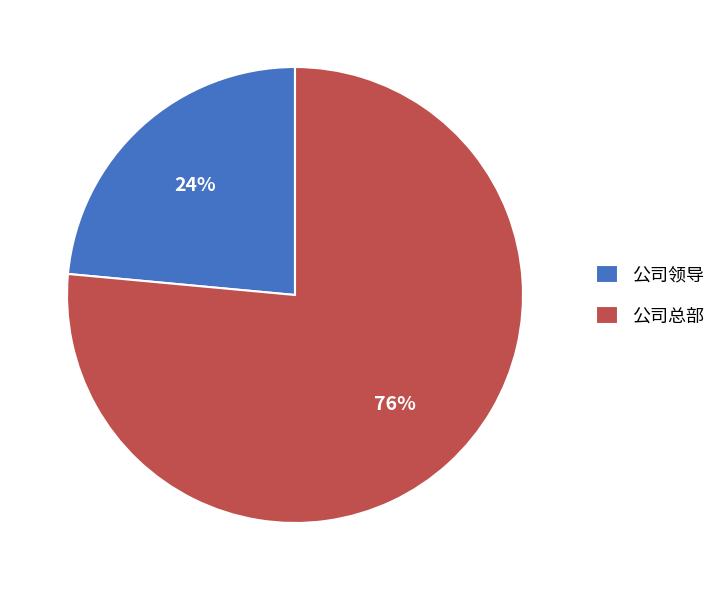

What is the smallest slice in the pie chart?

公司领导